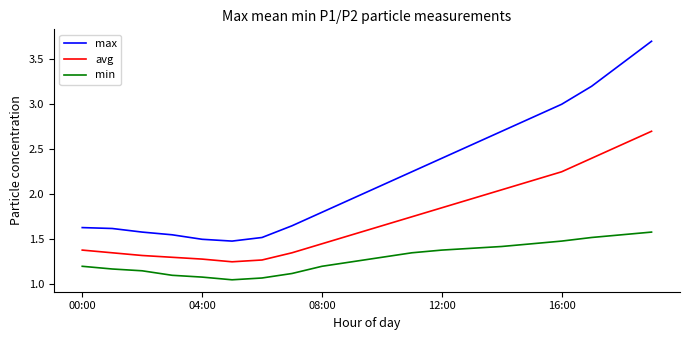

List the series in order of their peak value, lowest first.

min, avg, max